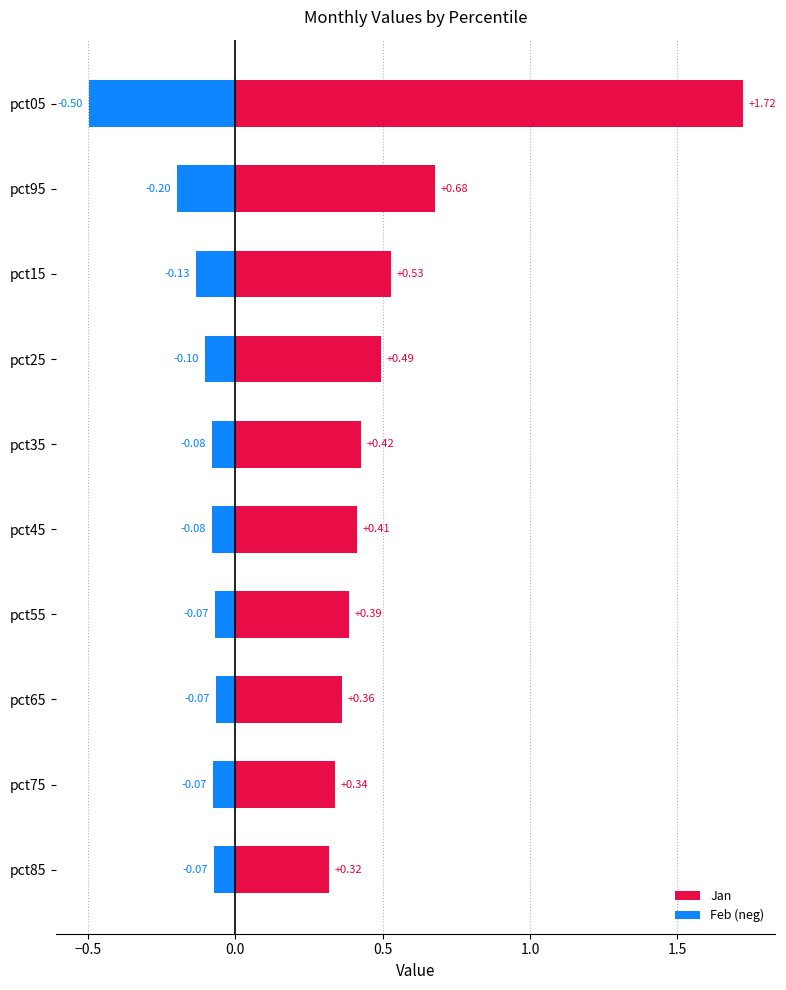

At how many categories does at least one series exceed 0?

10